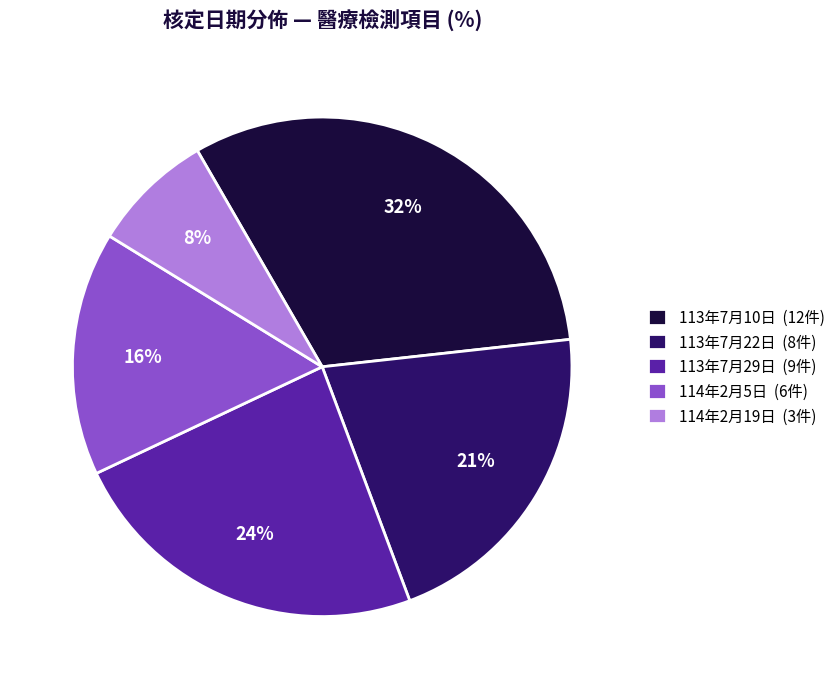

Does 113年7月10日 (12件) account for over 50% of the chart?

No